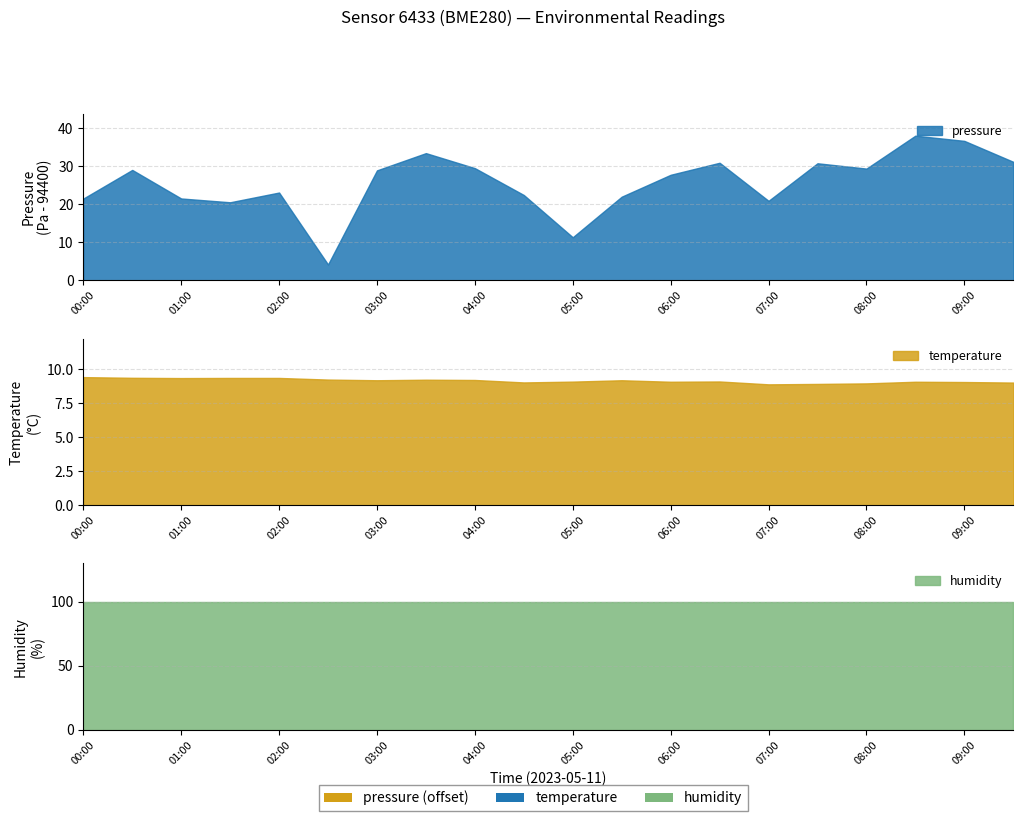

Rank the categories by temperature value from highest to lowest.

00:00, 00:30, 01:30, 02:00, 01:00, 02:30, 03:30, 04:00, 03:00, 05:30, 06:30, 05:00, 06:00, 08:30, 09:00, 04:30, 09:30, 08:00, 07:30, 07:00